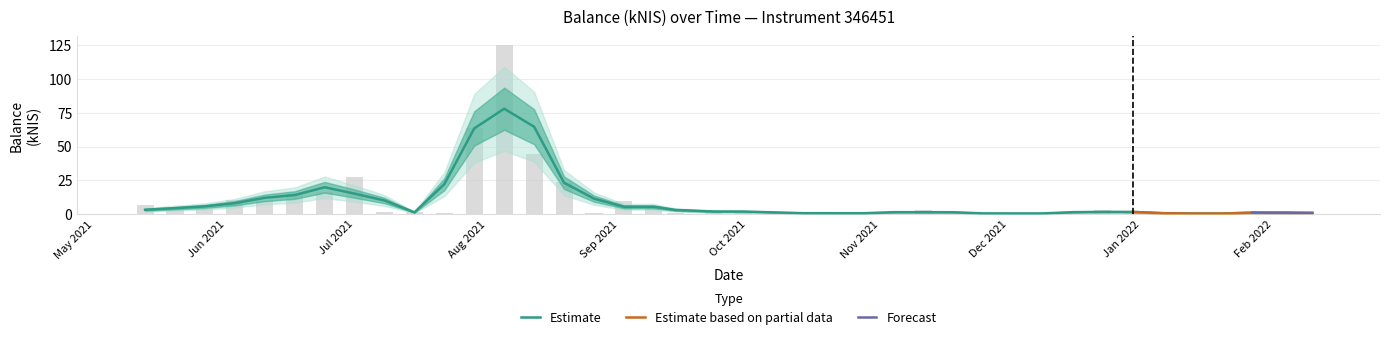

List the labels in order of value, smallest first.

2022-02-10, 2022-01-13, 2022-01-27, 2022-01-06, 2022-01-20, 2021-12-02, 2021-11-25, 2021-12-16, 2021-12-09, 2021-11-18, 2021-10-21, 2021-10-28, 2021-11-04, 2021-10-14, 2021-10-07, 2021-09-14, 2021-08-26, 2021-07-22, 2021-12-30, 2021-07-15, 2021-07-08, 2022-02-03, 2021-09-23, 2021-09-30, 2021-05-20, 2021-11-11, 2021-12-23, 2021-05-27, 2021-09-09, 2021-05-13, 2021-09-02, 2021-06-10, 2021-06-03, 2021-06-17, 2021-06-24, 2021-08-19, 2021-07-01, 2021-08-12, 2021-07-29, 2021-08-05